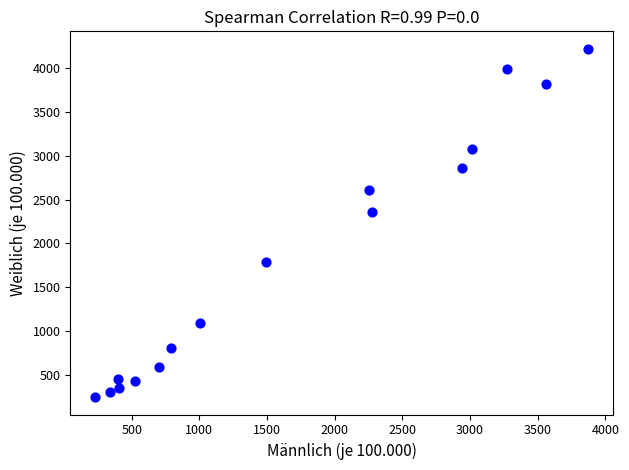

What Y value in the scatter plot is closest to 2234?

2360.7